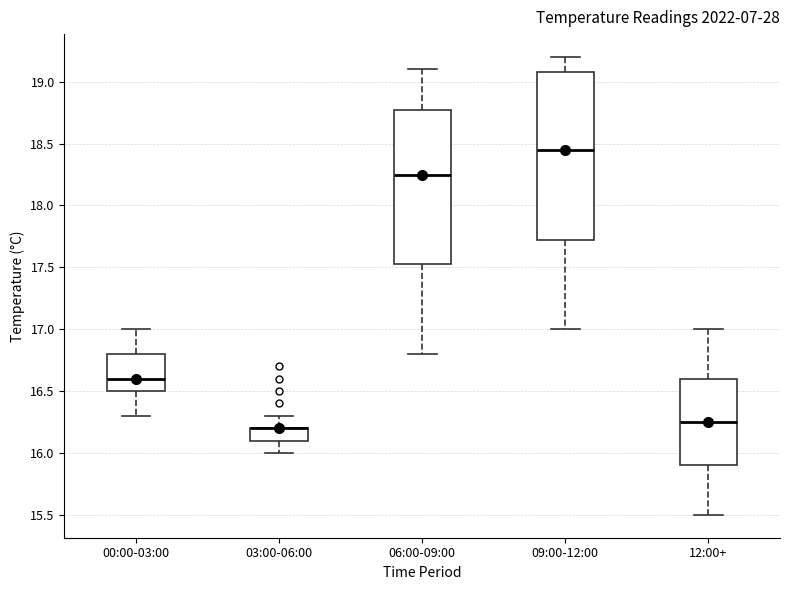

Comparing the boxes themselves (not the whiskers), which one is the tallest?

09:00-12:00